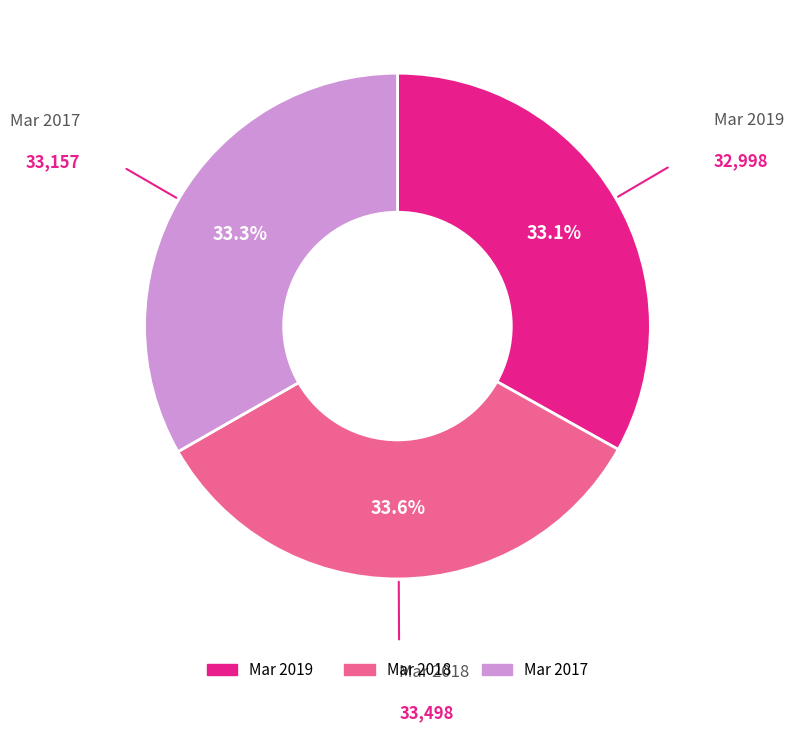

How many segments does this pie chart have?

3